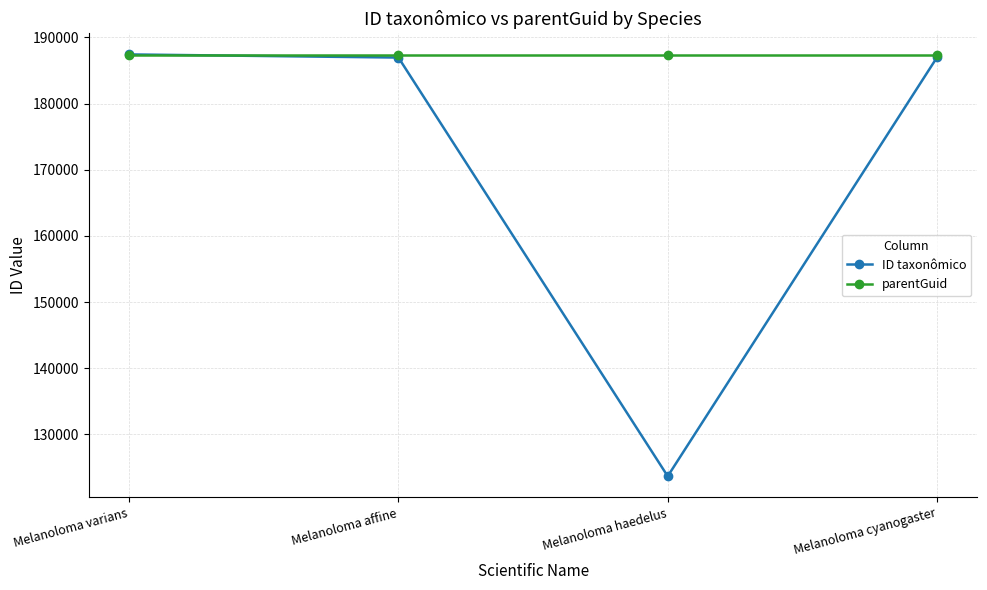

Is the value of ID taxonômico at Melanoloma haedelus greater than the value of parentGuid at Melanoloma cyanogaster?

No